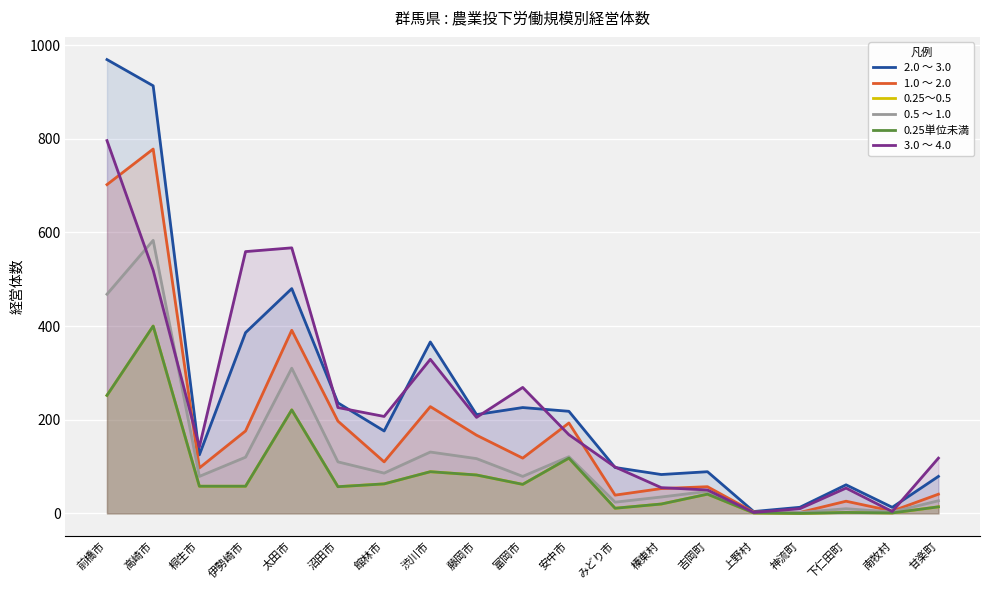

What is the difference between the highest and lowest values at 桐生市?

84